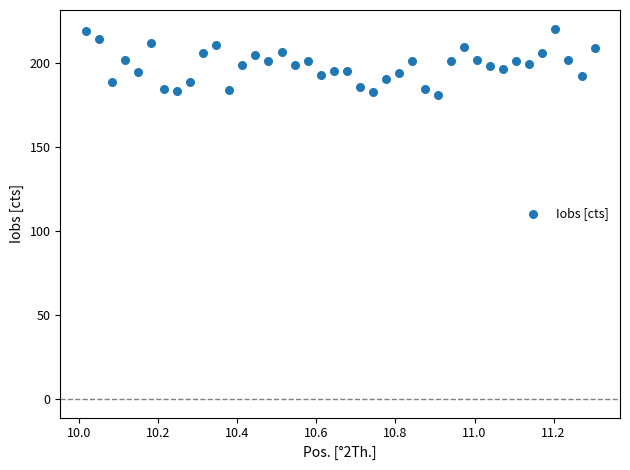

What is the range of X values (max minus min)?

1.3